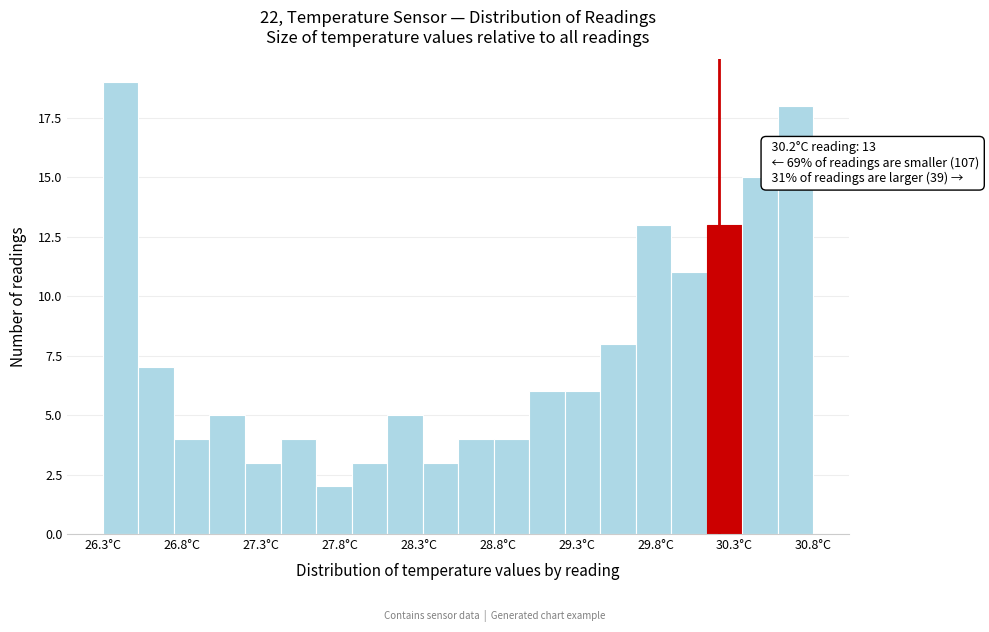

Which range on the x-axis has the tallest bar?

26.300 to 26.525